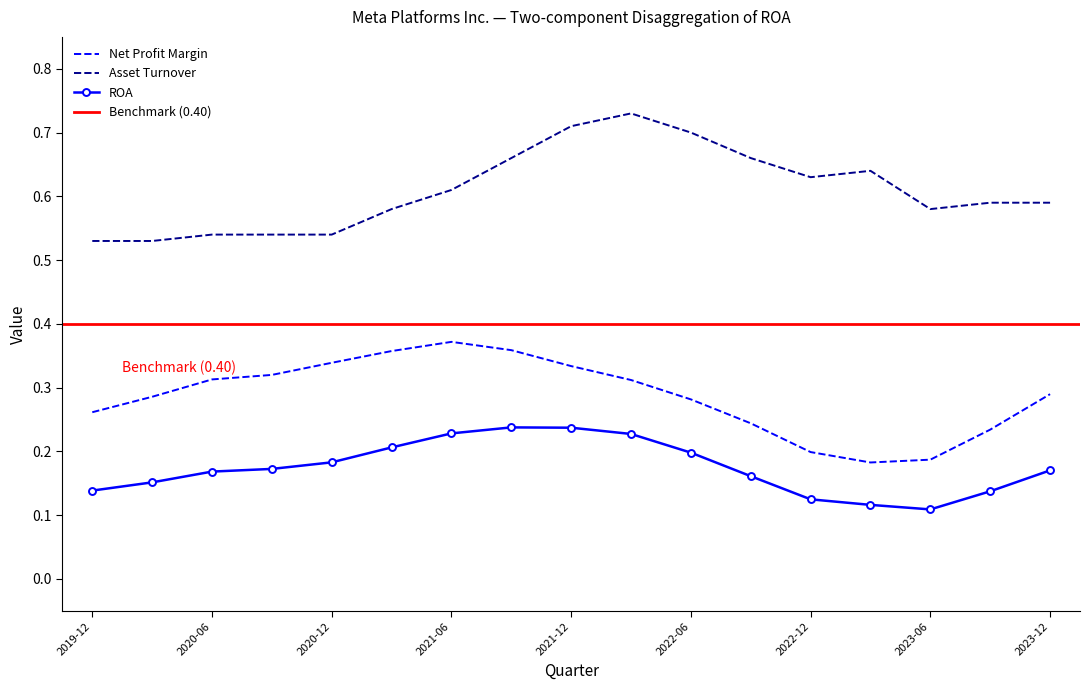

What is the value of the Net Profit Margin point at the 8th from the left?

0.3